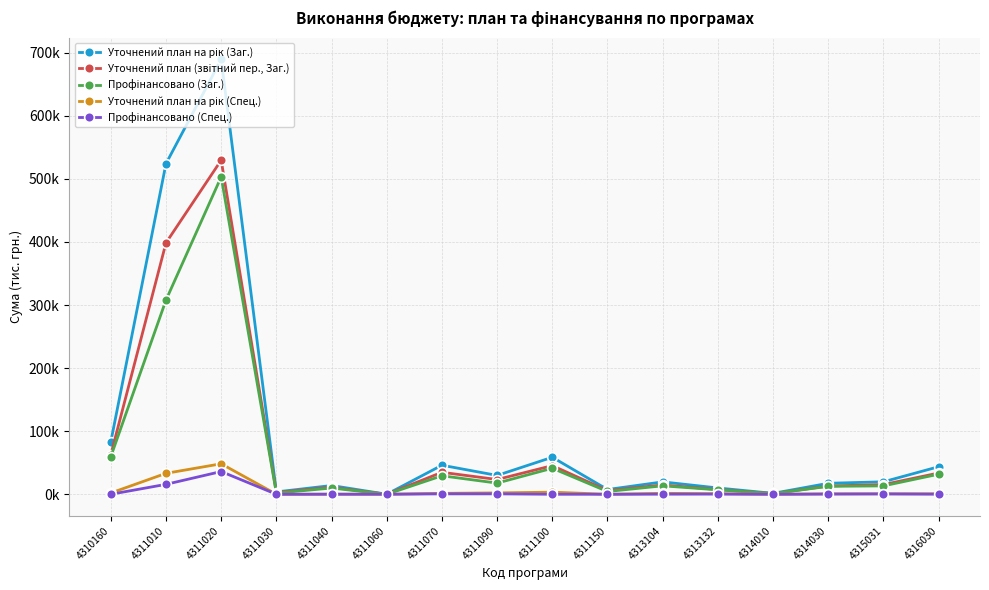

What is the lowest value of the Уточнений план (звітний пер., Заг.) series?

21.0